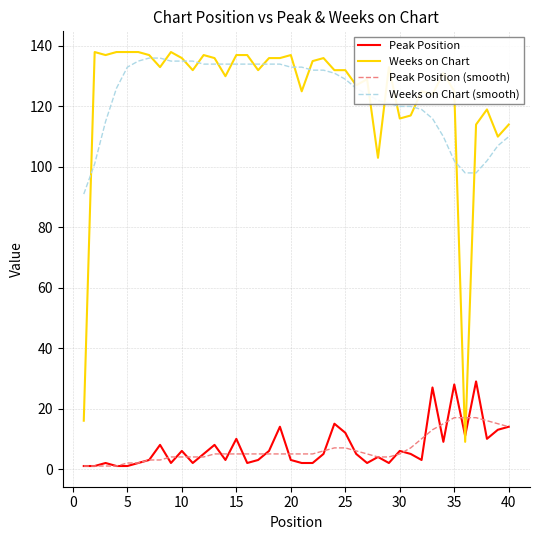

Which series has the widest spread of values?

Weeks on Chart